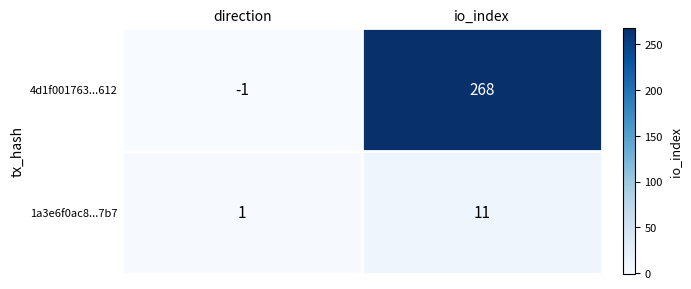

The 1a3e6f0ac8...7b7 series shows 2 at direction. True or false?

False